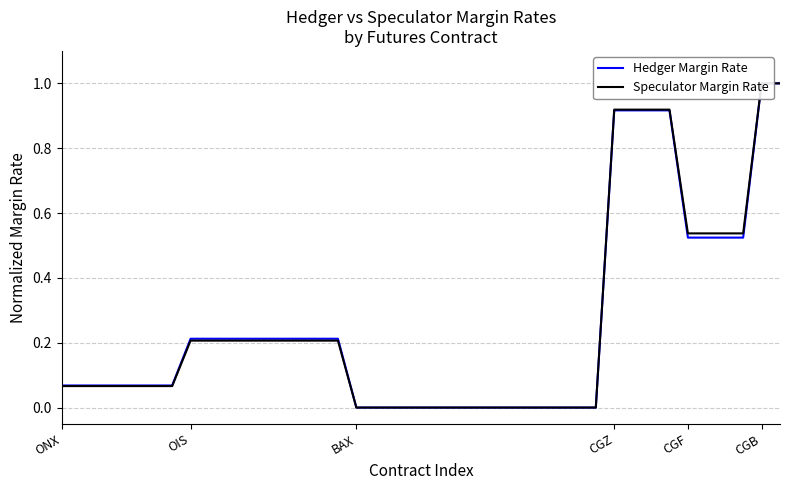

The Speculator Margin Rate series shows 0.0 at 19. True or false?

True